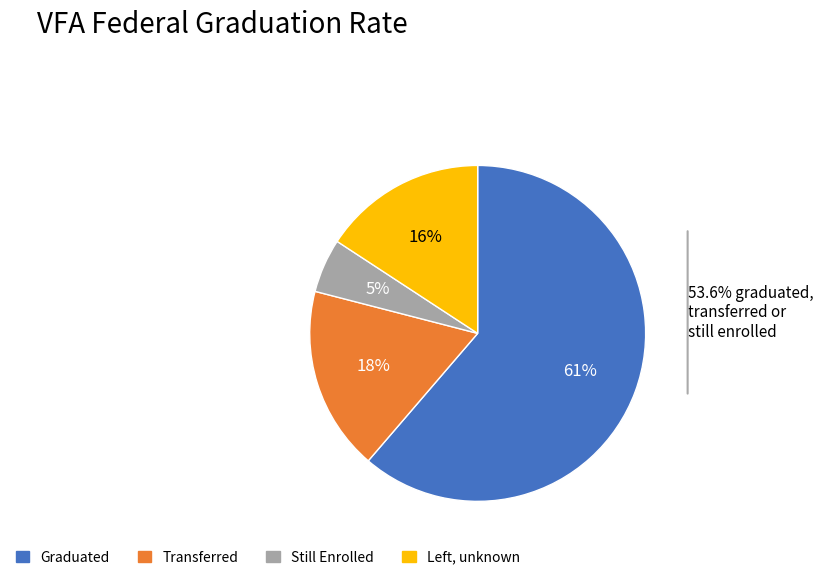

Is there any slice that represents more than half of the pie?

Yes